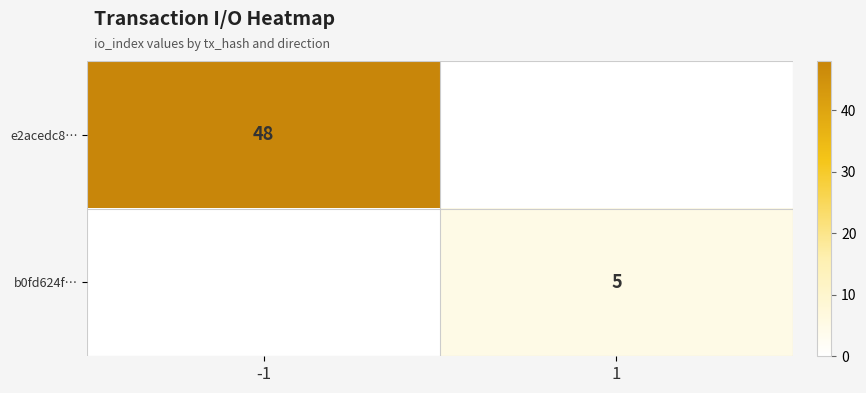

The e2acedc8… series shows 48 at -1. True or false?

True